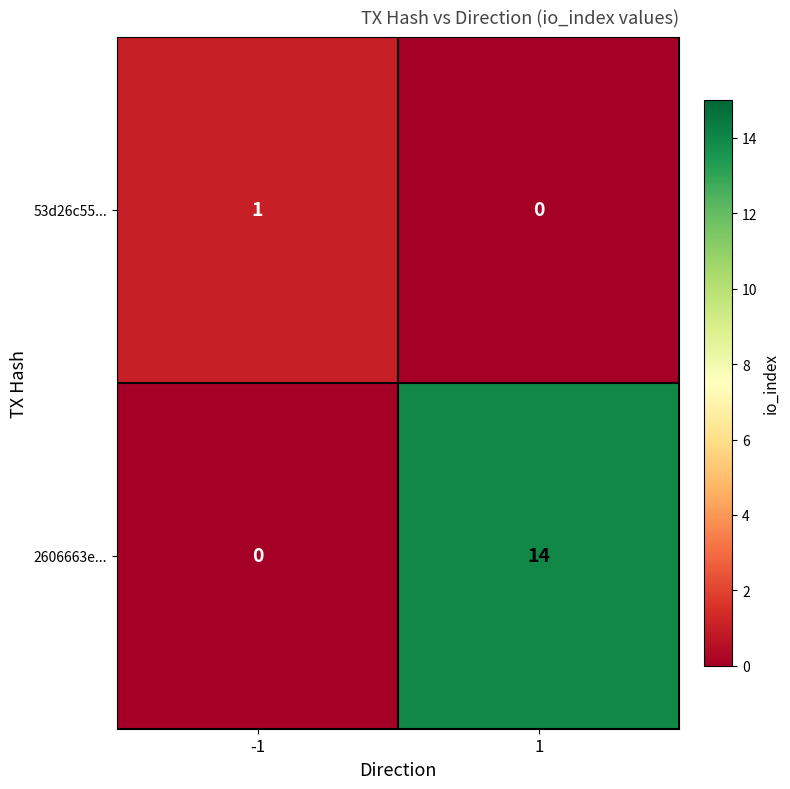

At which category is the sum across all series the highest?

1